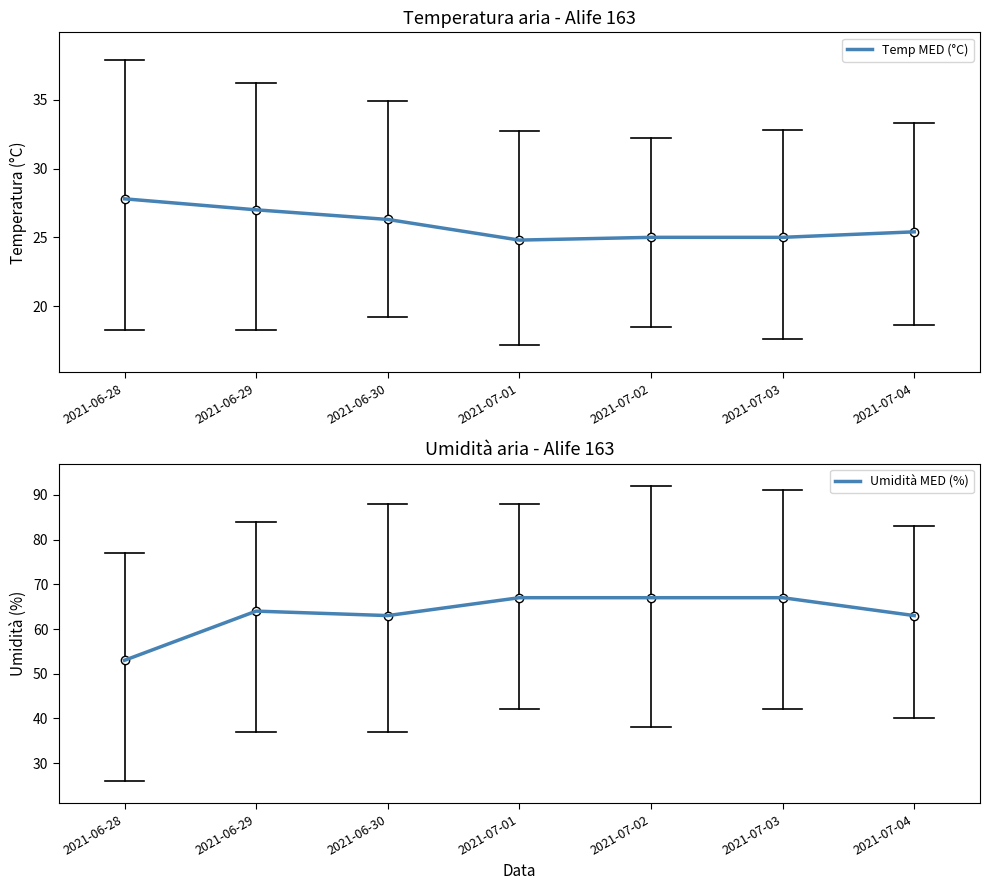

Reading left to right, transcribe all the data shown in this chart.

Temp MED (°C): 2021-06-28=27.8	2021-06-29=27.0	2021-06-30=26.3	2021-07-01=24.8	2021-07-02=25.0	2021-07-03=25.0	2021-07-04=25.4
Umidità MED (%): 2021-06-28=53.0	2021-06-29=64.0	2021-06-30=63.0	2021-07-01=67.0	2021-07-02=67.0	2021-07-03=67.0	2021-07-04=63.0